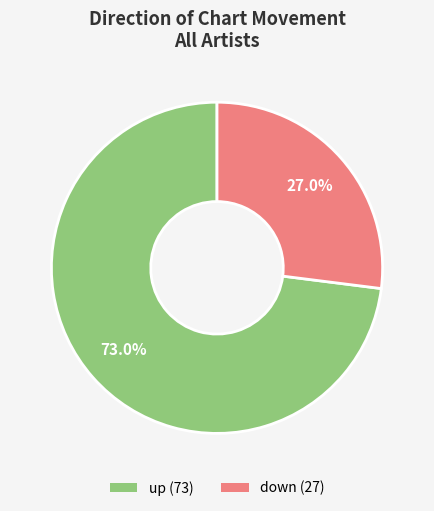

Is the sum of up and down greater than half?

Yes